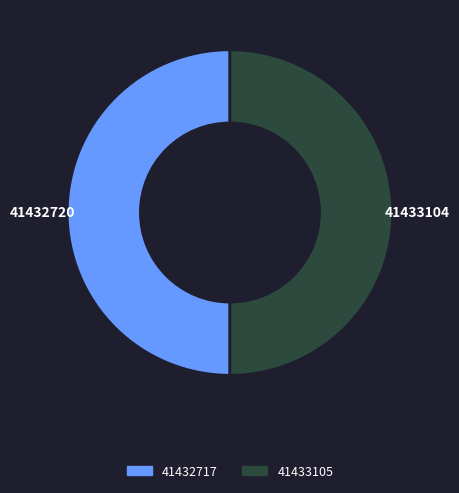

Approximately how many times larger is the value at 41432717 compared to 41433105?

1.0